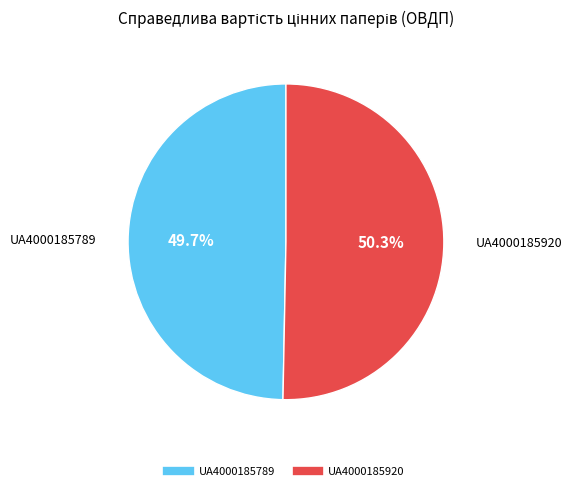

Which has a higher value, UA4000185920 or UA4000185789?

UA4000185920